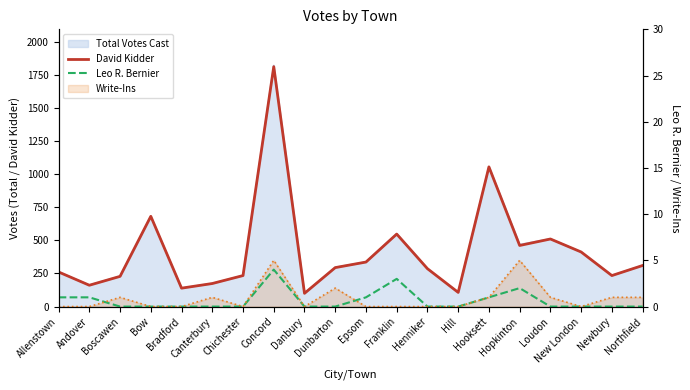

True or false: Leo R. Bernier and David Kidder intersect in this chart.

False